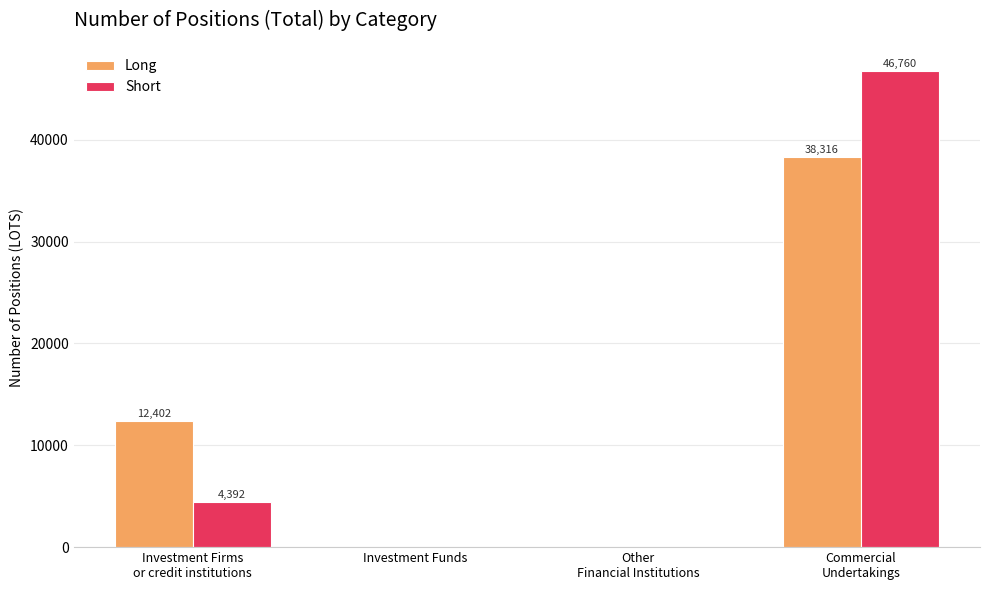

How many values in Long are above zero?

2